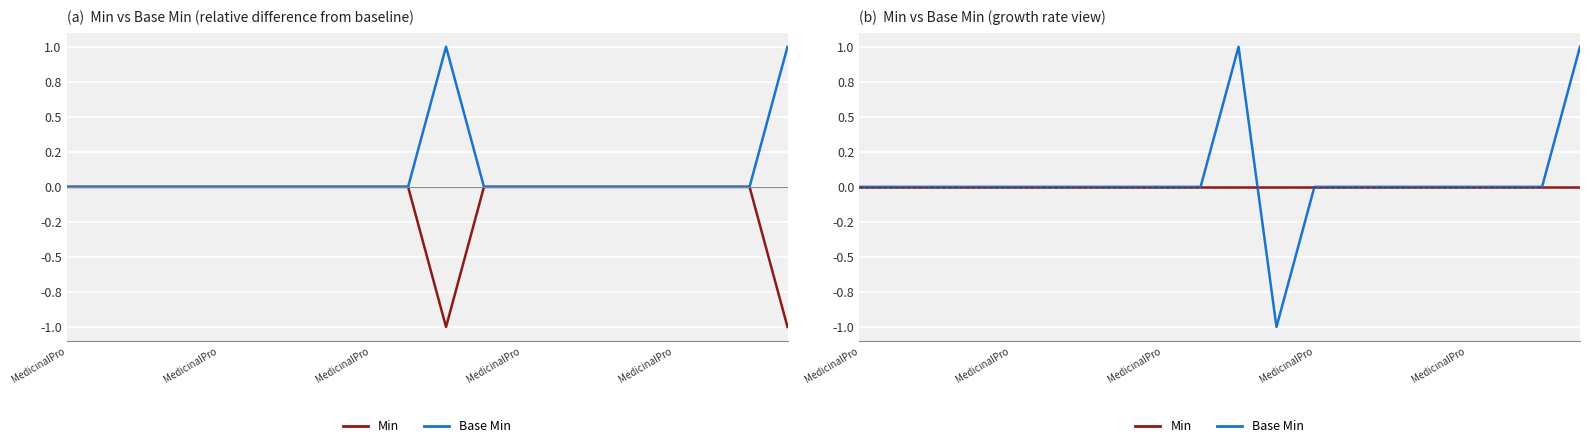

How many distinct data groups are displayed?

2